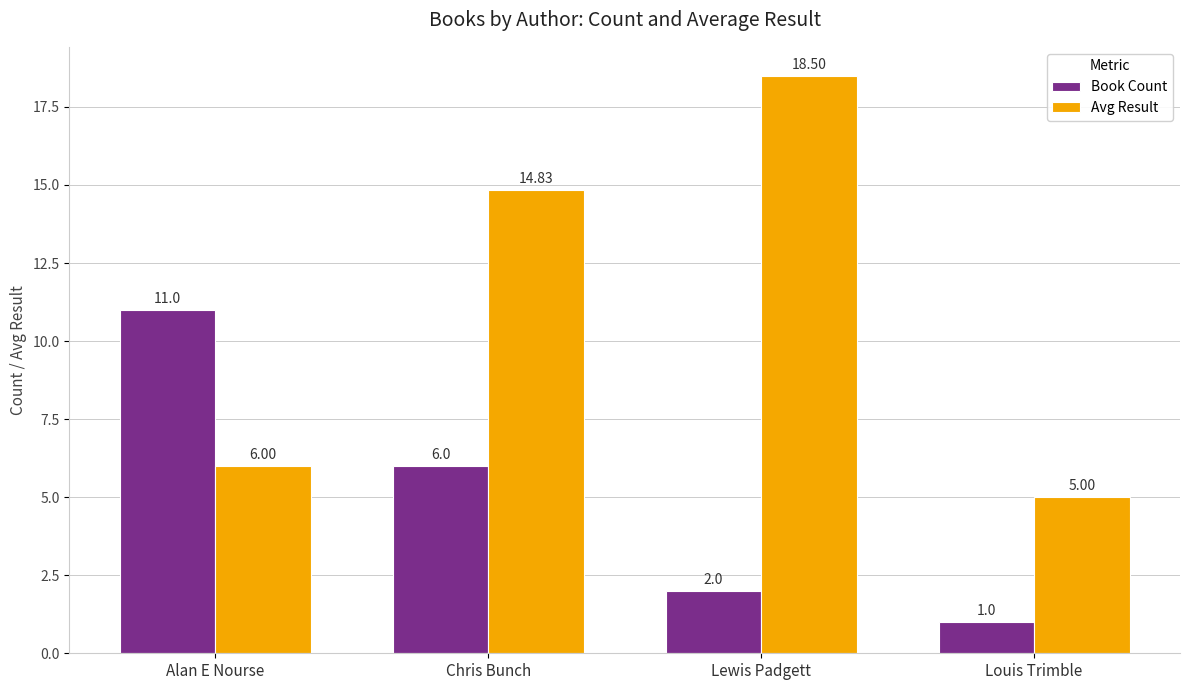

Reading left to right, extract all data points from this chart.

Book Count: Alan E Nourse=11.0	Chris Bunch=6.0	Lewis Padgett=2.0	Louis Trimble=1.0
Avg Result: Alan E Nourse=6.0	Chris Bunch=14.8	Lewis Padgett=18.5	Louis Trimble=5.0